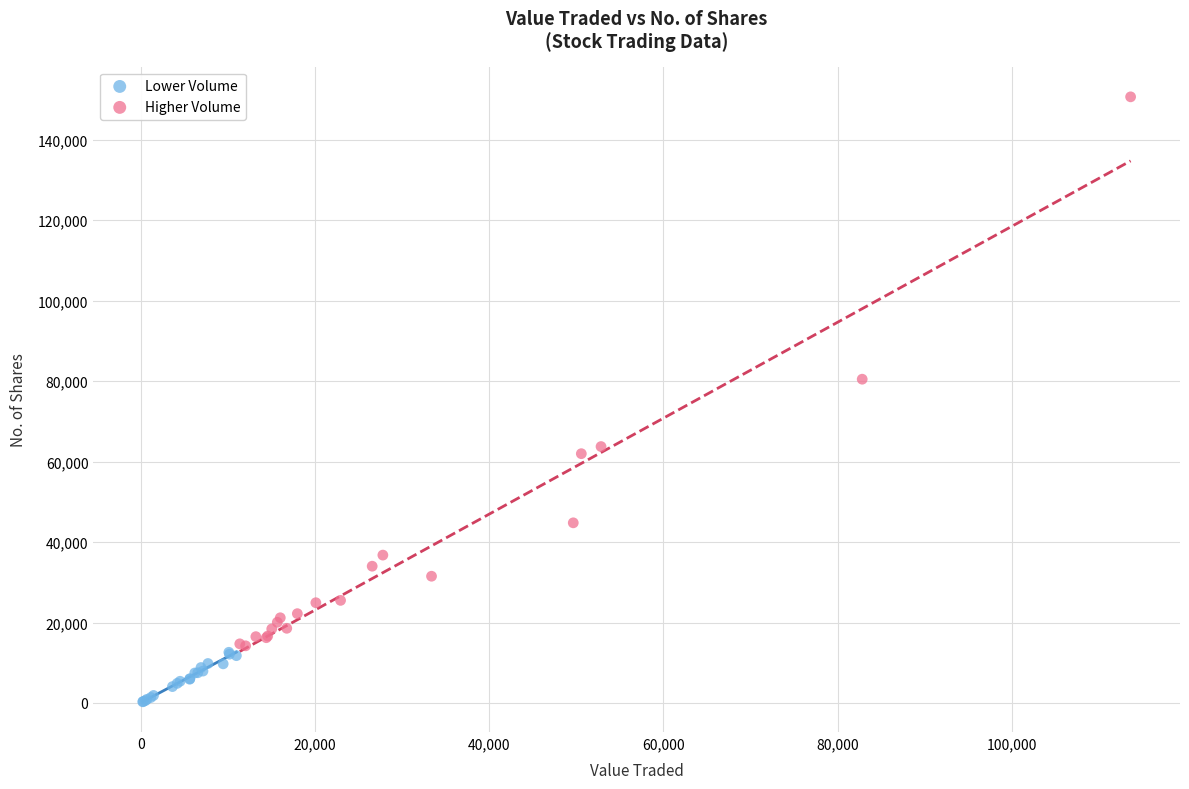

Which series reaches the maximum Y coordinate?

Higher Volume